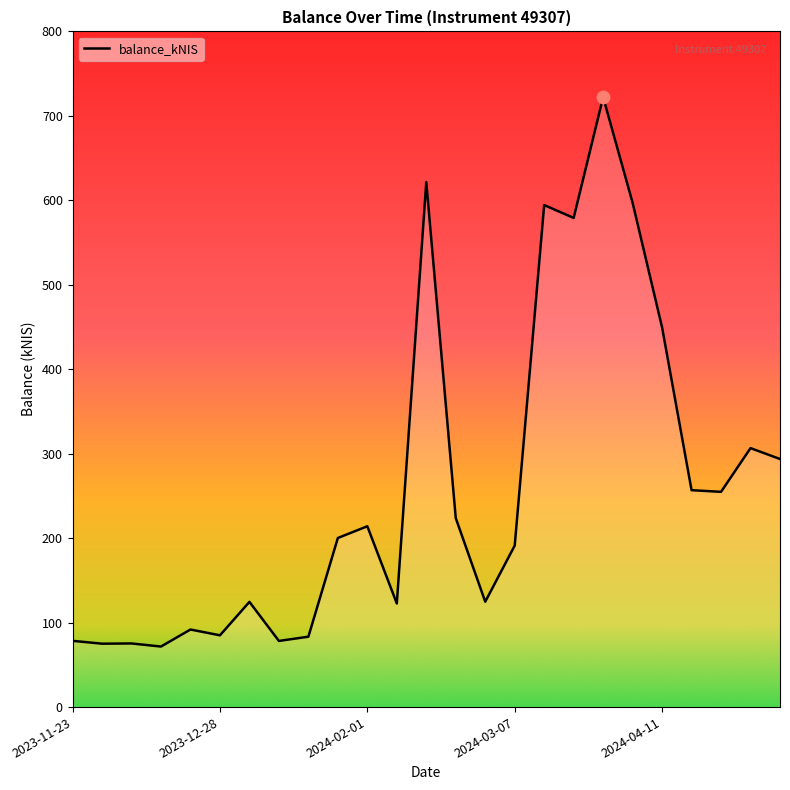

What is the difference between the maximum and minimum values?

650.5